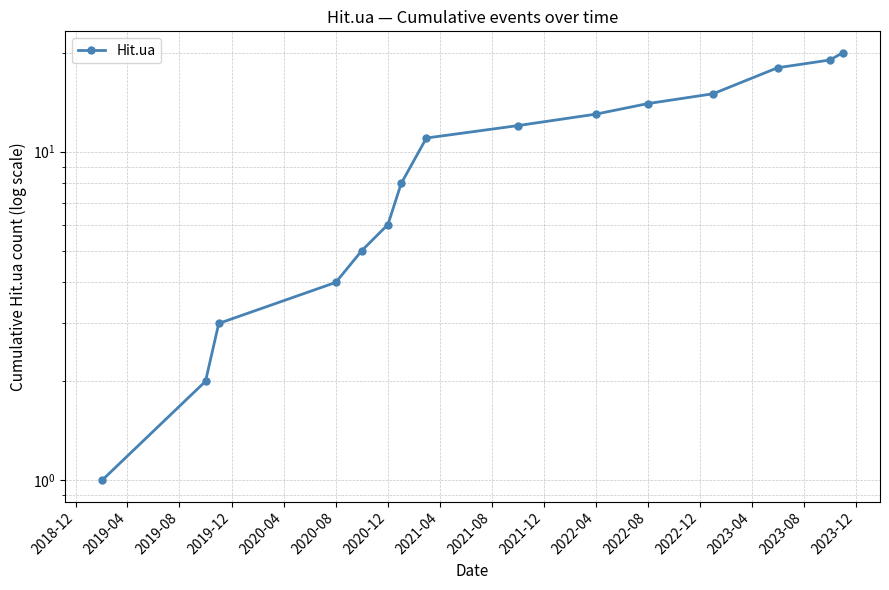

Reading left to right, what are all the values shown in this chart?

1	2	3	4	5	6	8	11	12	13	14	15	18	19	20